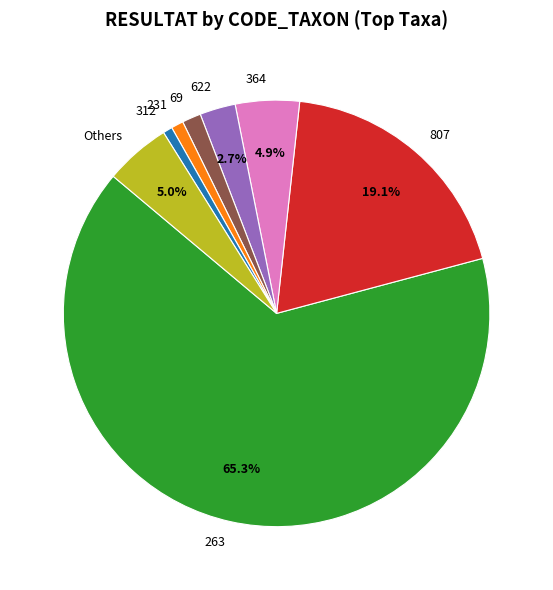

What is the ratio of the value at Others to the value at 807?

0.3